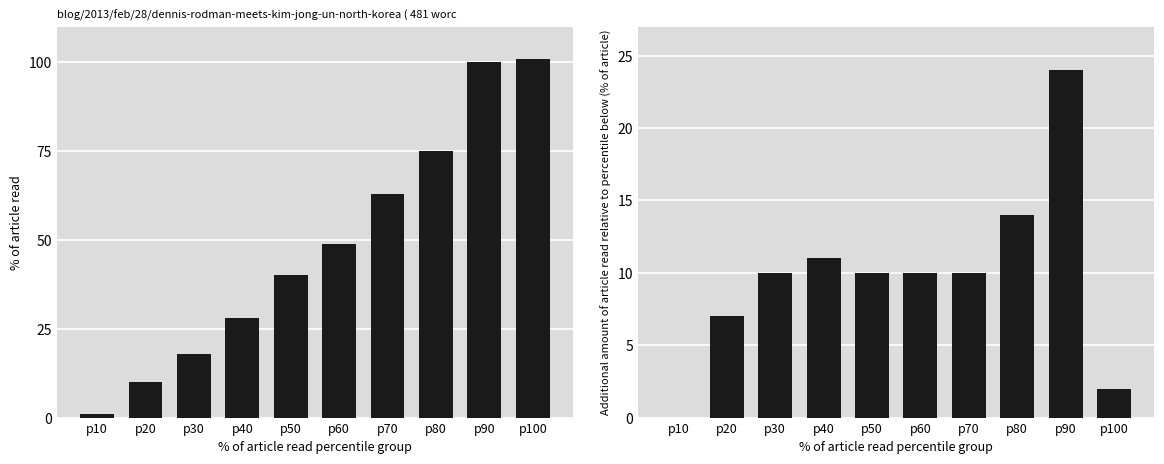

How many values in col_50 are above zero?

9